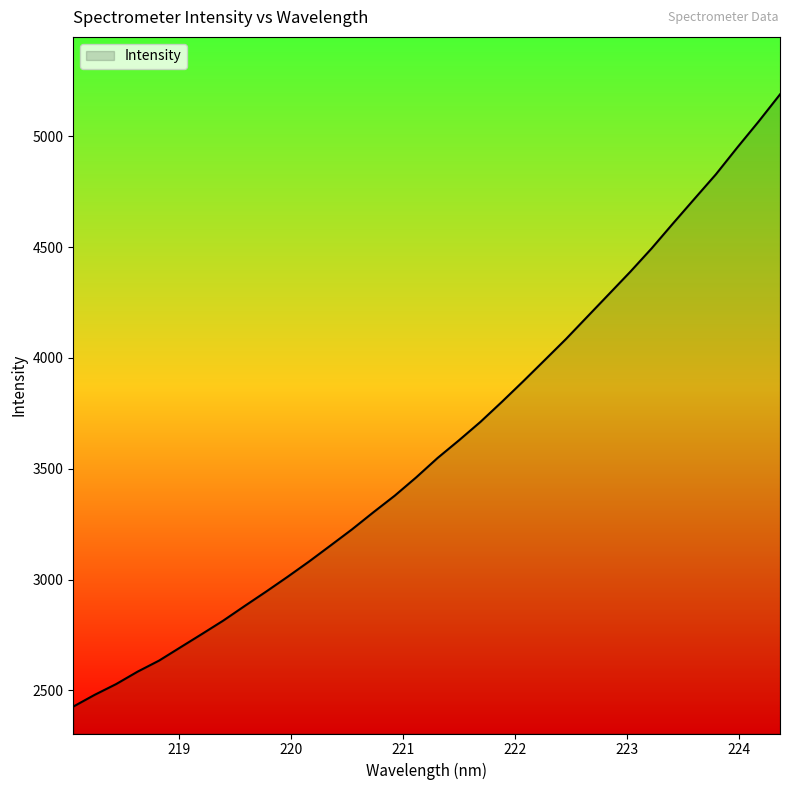

What is the difference between the maximum and minimum values?

2761.9